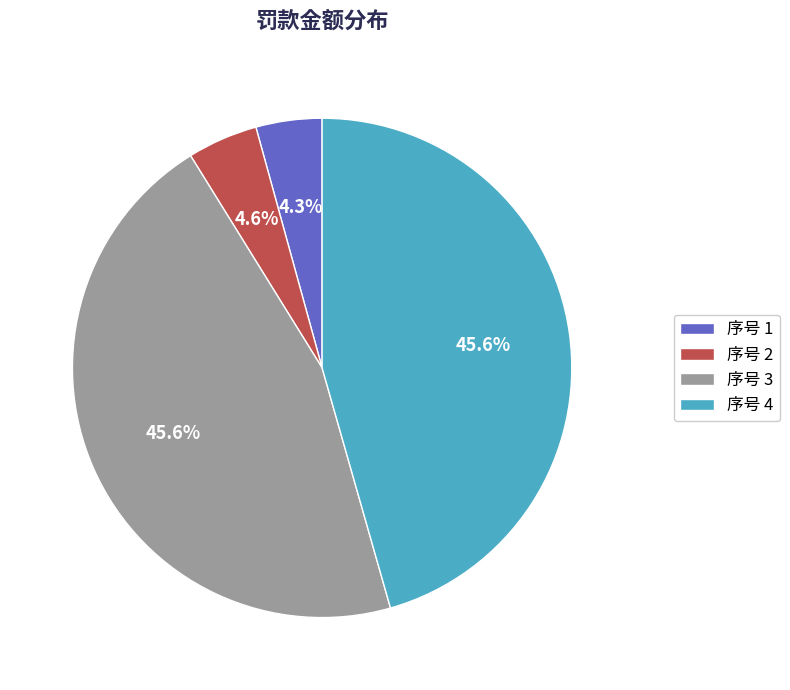

Which has a higher value, 序号 2 or 序号 4?

序号 4